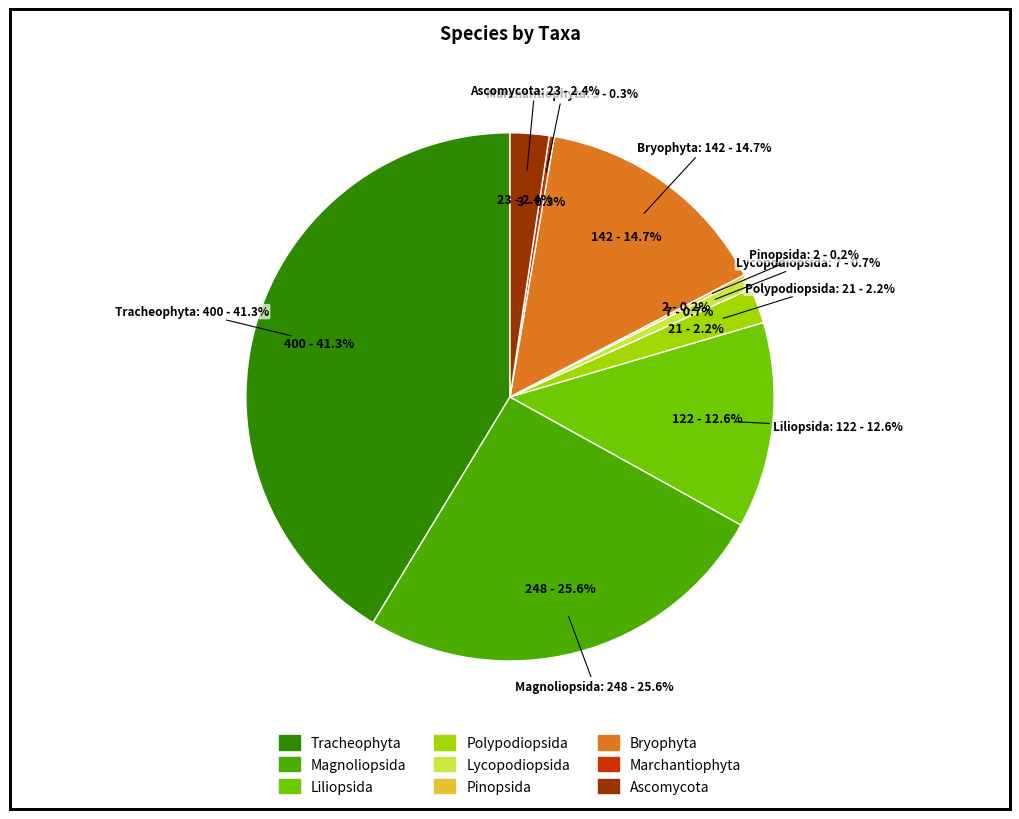

Does any single category account for the majority?

No